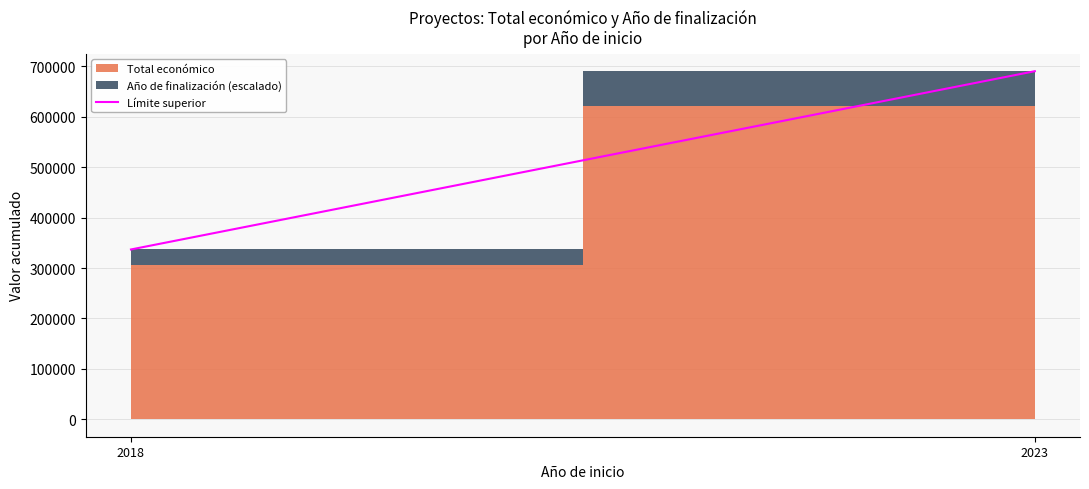

How many data points does each series have?

2